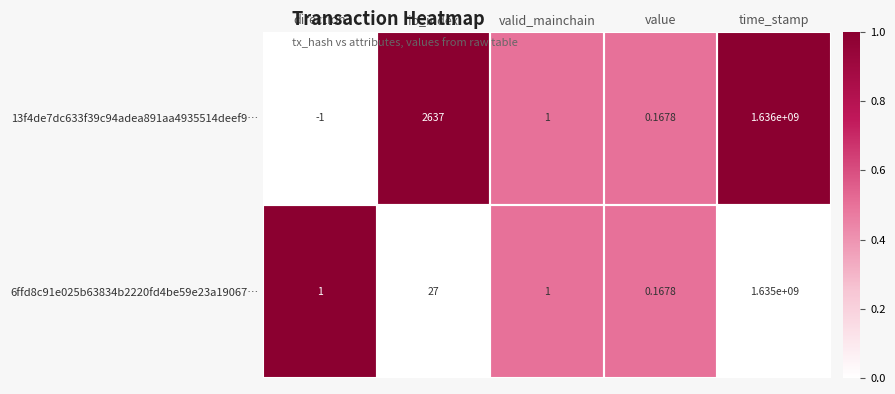

Which category has the highest value in the 13f4de7dc633f39c94adea891aa4935514deef9… series?

time_stamp